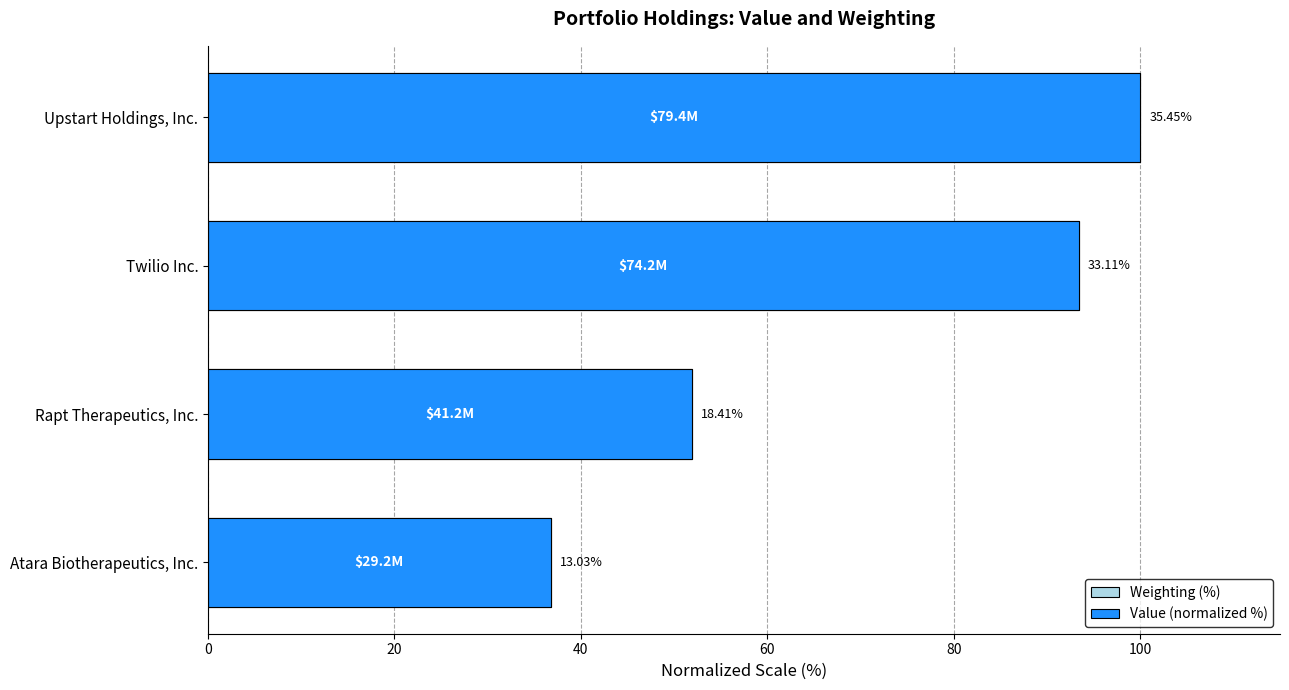

How many groups of bars are there?

4